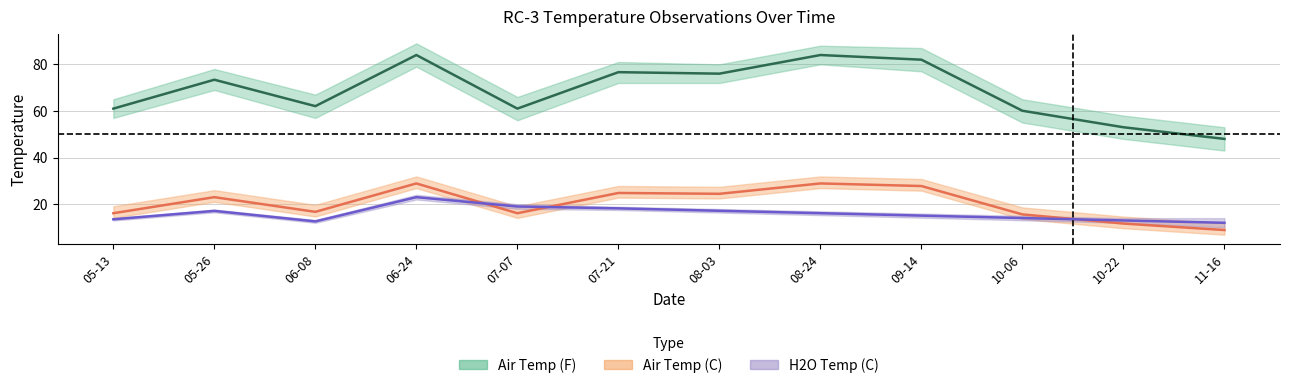

At how many categories does at least one series exceed 61?

7